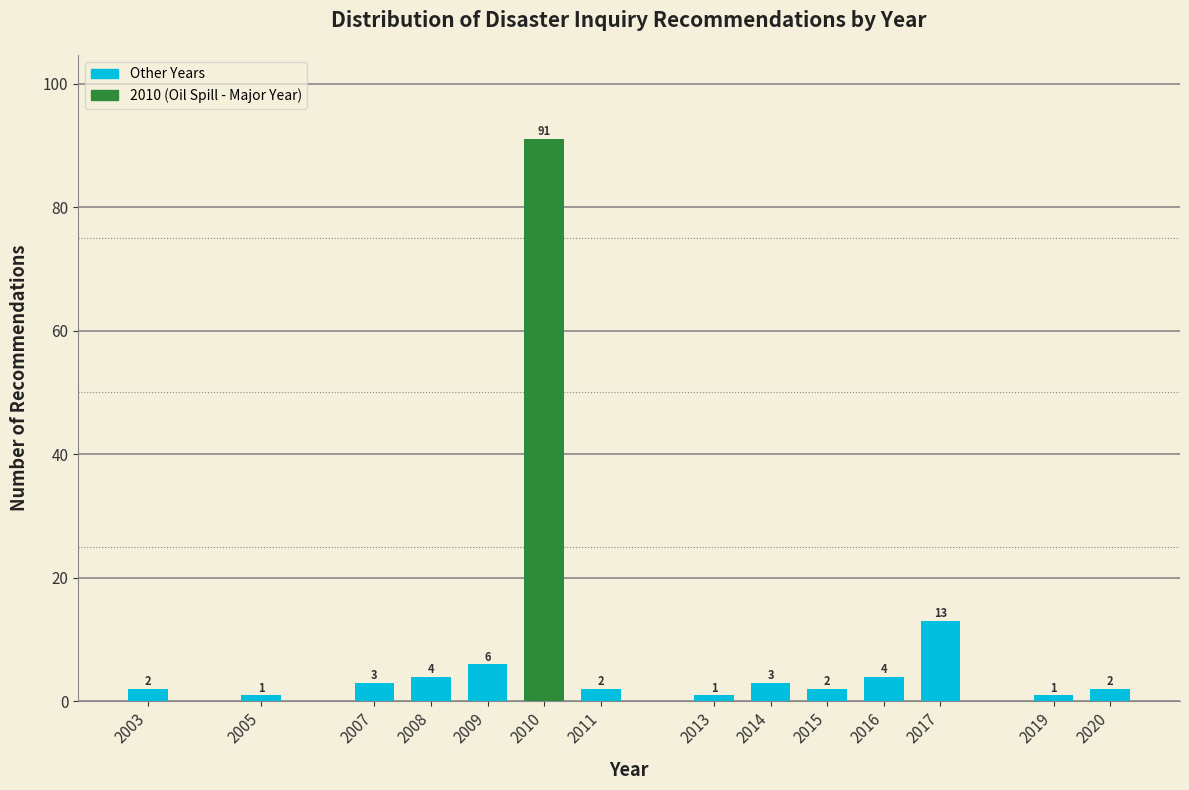

Reading left to right, list all the values displayed in this chart.

2003=2	2005=1	2007=3	2008=4	2009=6	2010=91	2011=2	2013=1	2014=3	2015=2	2016=4	2017=13	2019=1	2020=2